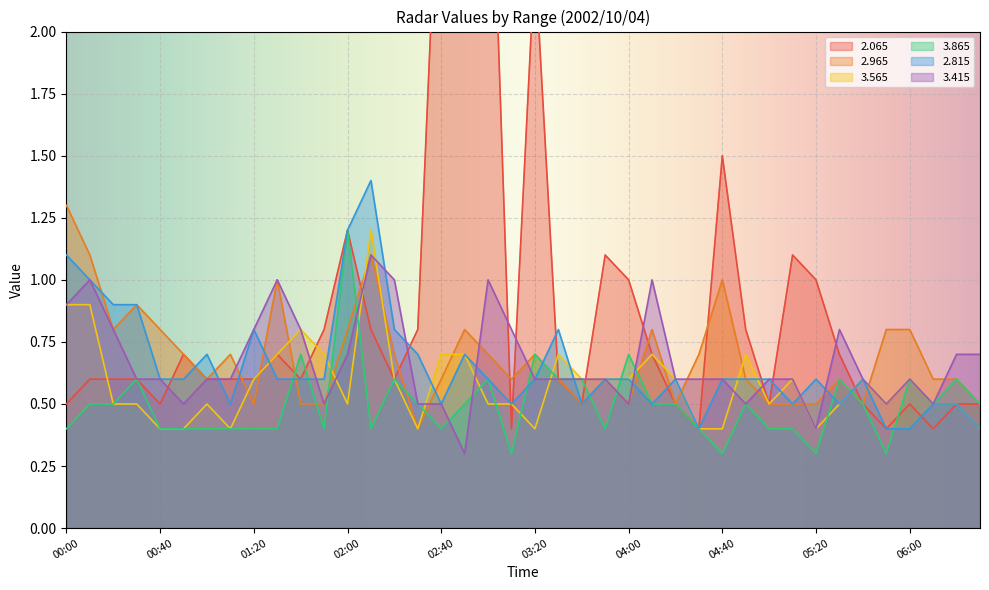

Does the chart display data point markers on the line(s)?

No